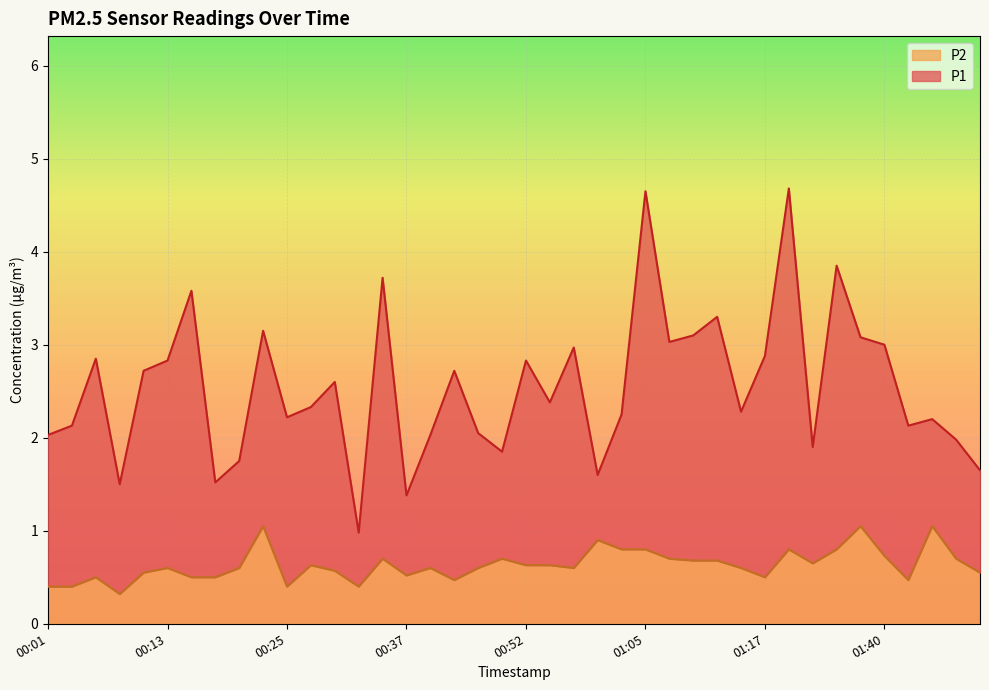

At how many categories does at least one series exceed 0?

40